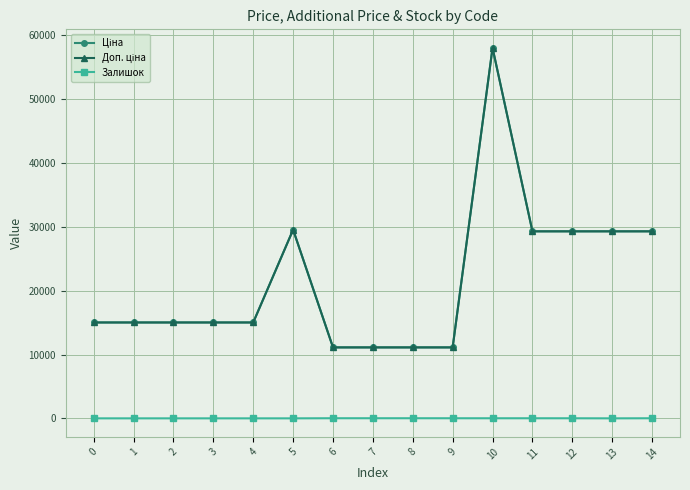

Is this an area chart (filled region under the line)?

No